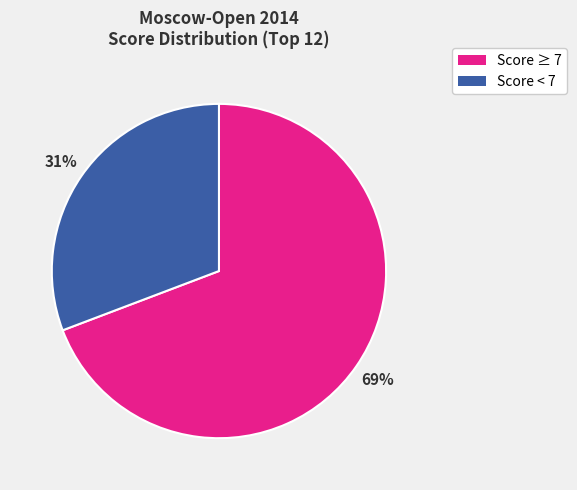

To the nearest percent, what is the average slice percentage?

50%